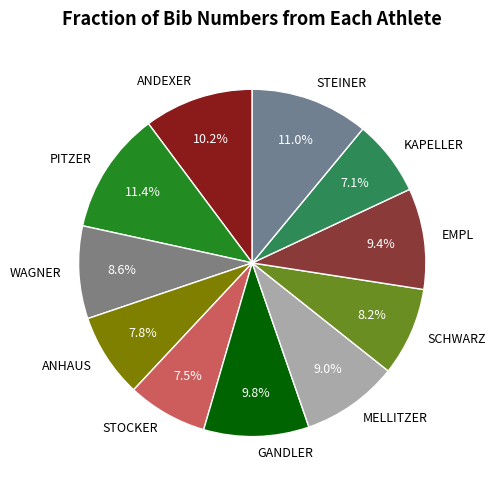

To the nearest percent, what percentage of the pie is ANDEXER?

10%